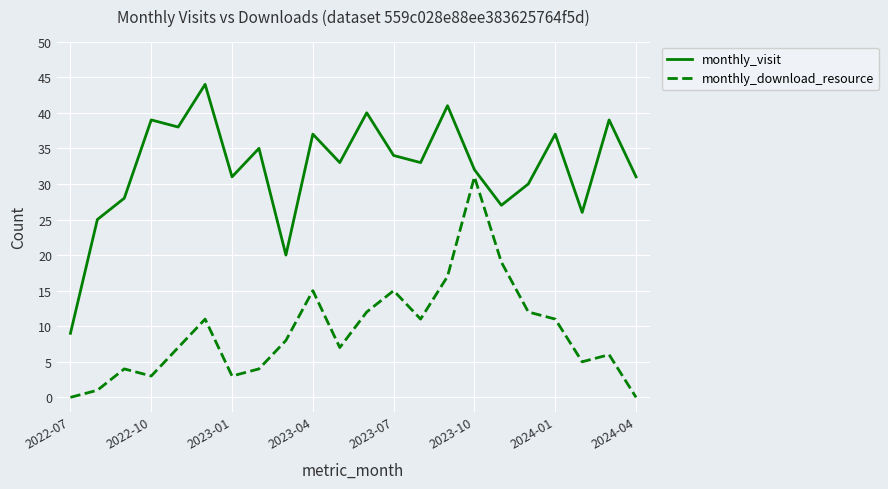

What is the maximum value for monthly_download_resource?

31